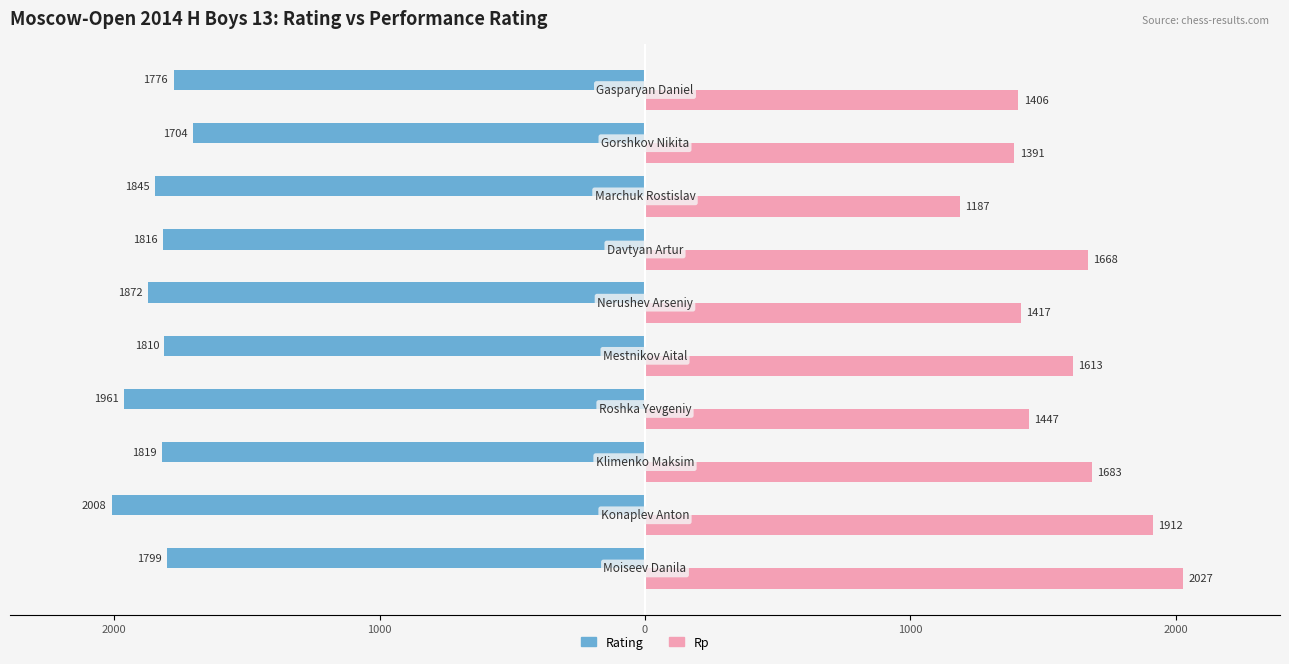

Reading left to right, extract all data points from this chart.

Rating: -1799	-2008	-1819	-1961	-1810	-1872	-1816	-1845	-1704	-1776
Rp: 2027	1912	1683	1447	1613	1417	1668	1187	1391	1406